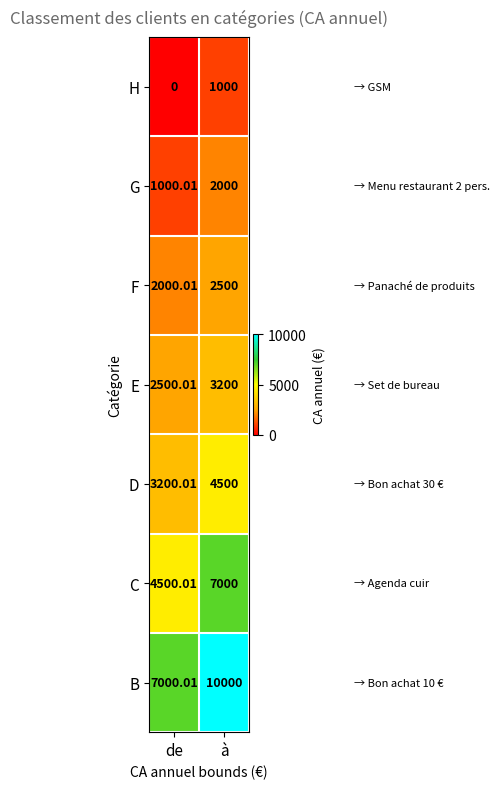

Which series changed the most between de and à?

B